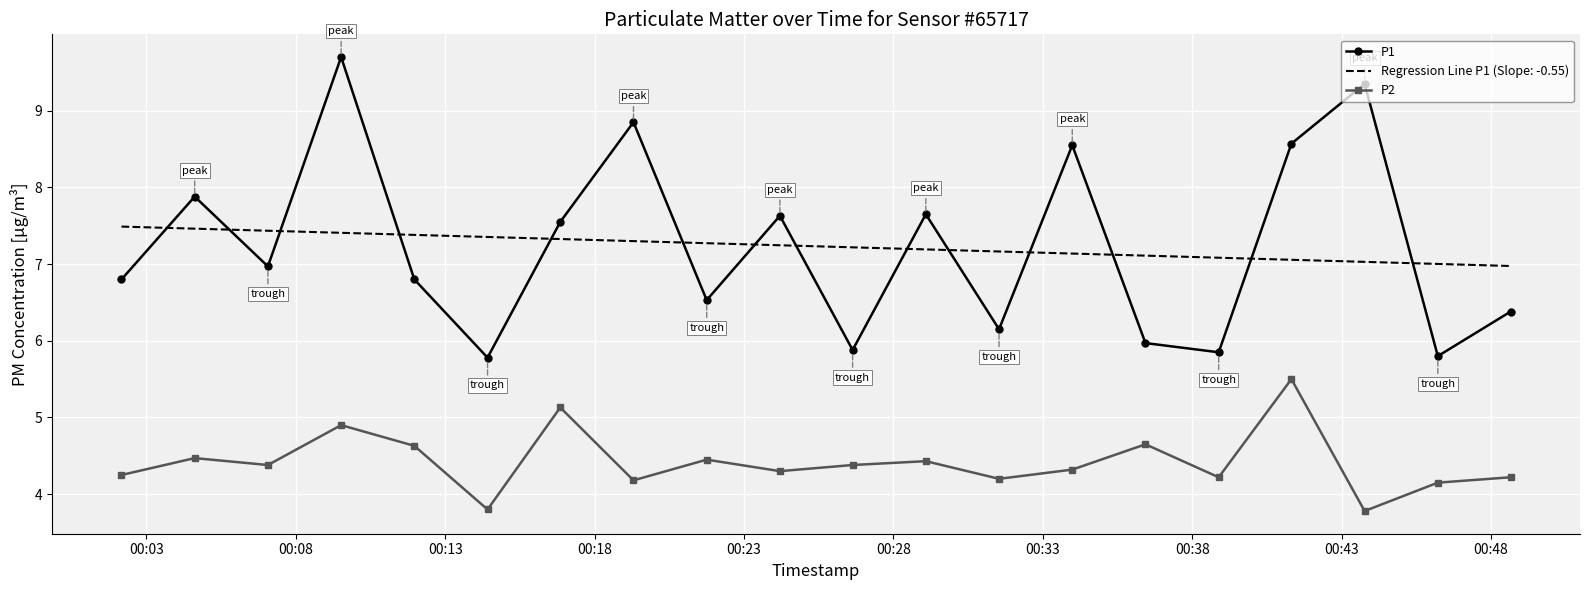

What is the maximum value for P2?

5.5